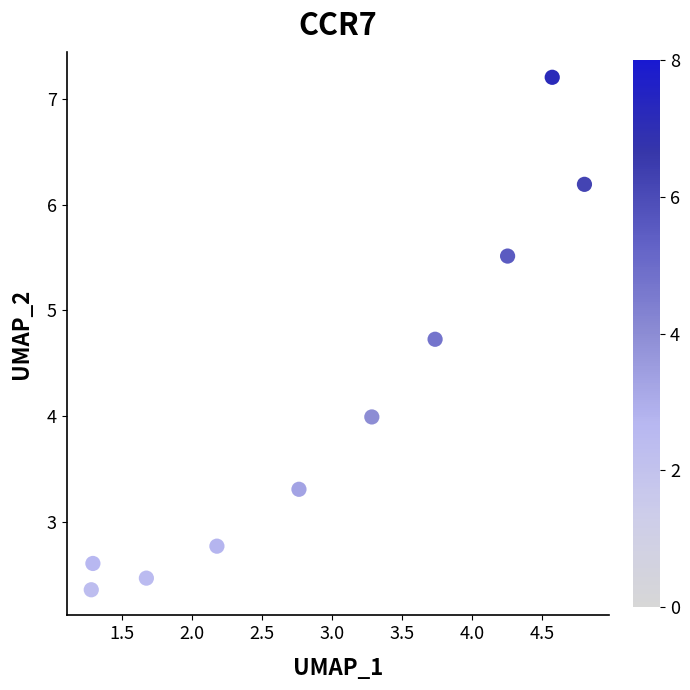

What is the average X value?

3.0